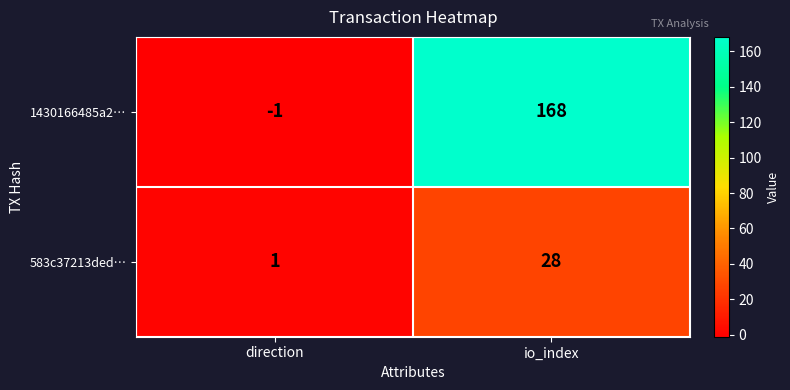

How many values in 1430166485a2… are below zero?

1